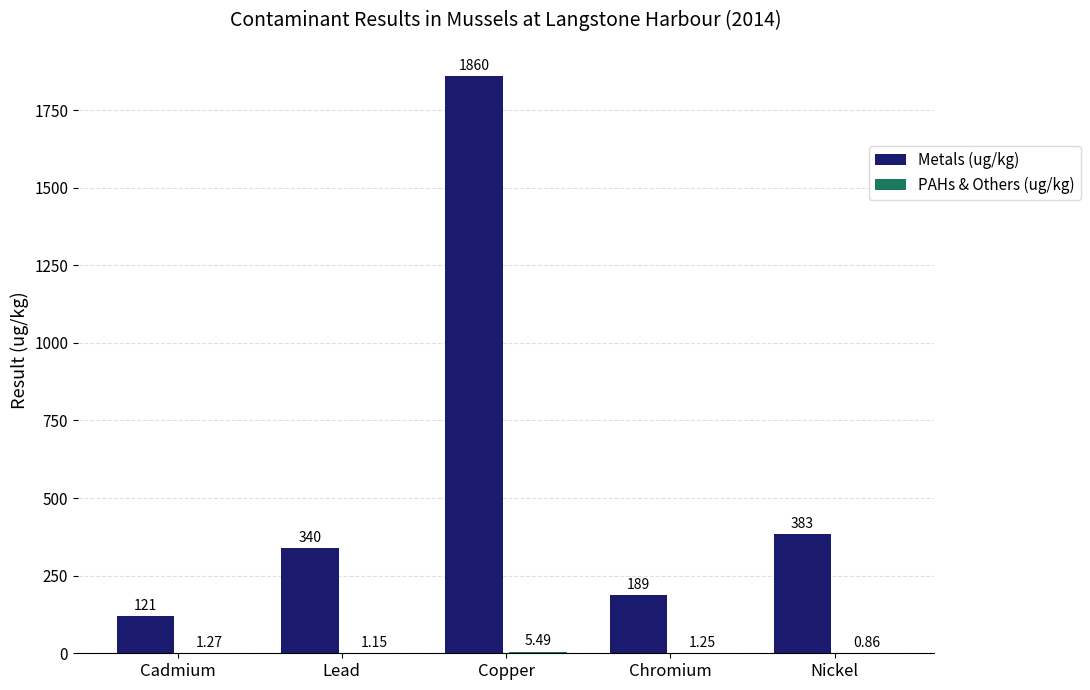

Where is Metals (ug/kg) nearest to the value 990?

Nickel